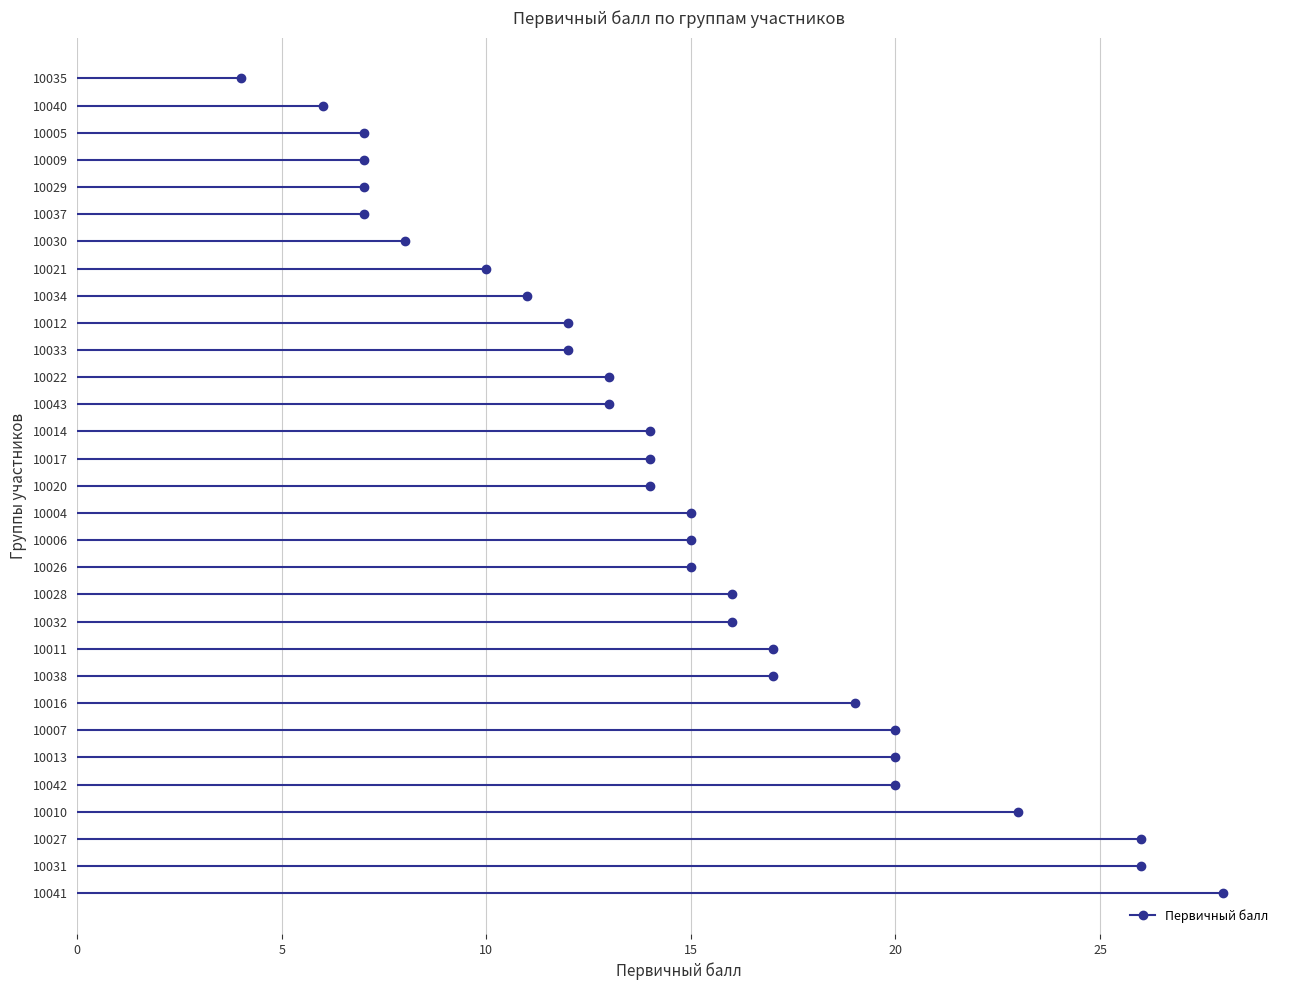

Reading left to right, list all the values displayed in this chart.

10004=15	10005=7	10006=15	10007=20	10009=7	10010=23	10011=17	10012=12	10013=20	10014=14	10016=19	10017=14	10020=14	10021=10	10022=13	10026=15	10027=26	10028=16	10029=7	10030=8	10031=26	10032=16	10033=12	10034=11	10035=4	10037=7	10038=17	10040=6	10041=28	10042=20	10043=13